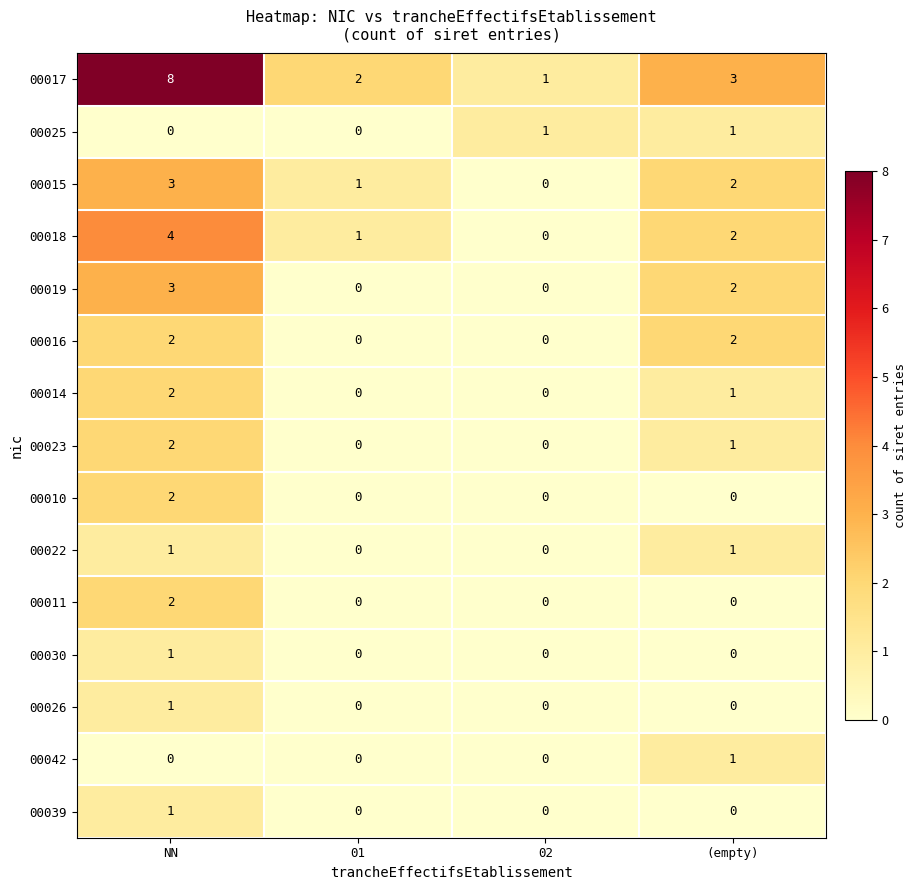

Which series has the largest range (max minus min)?

00017